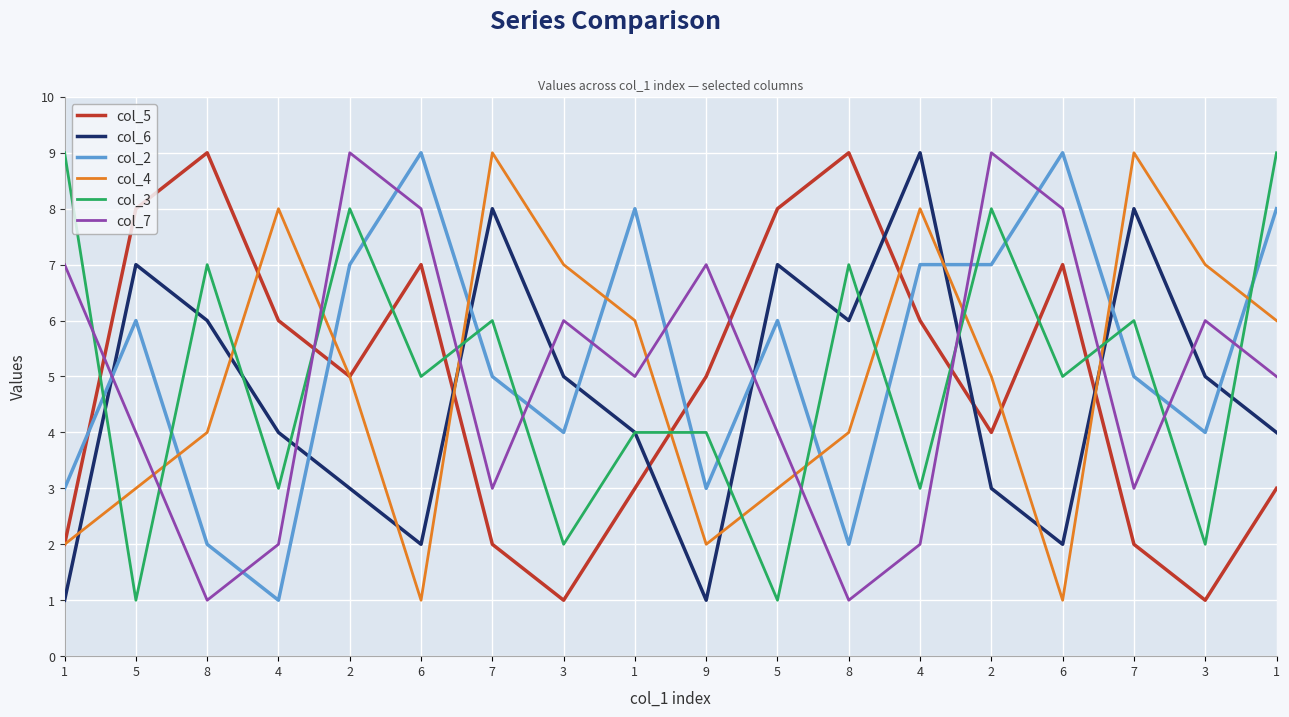

What is the difference between the second highest and minimum values in the col_5 series?

8